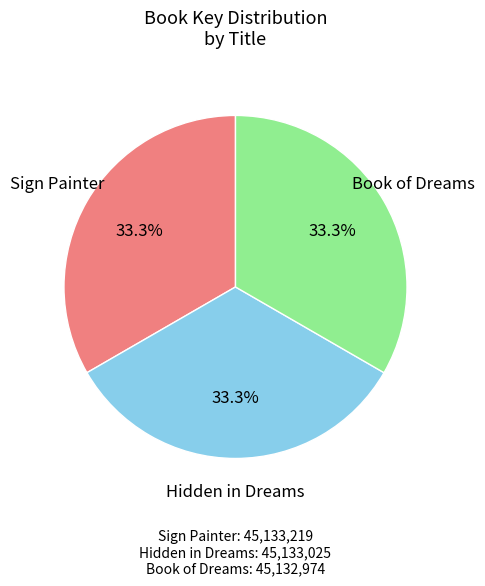

How many slices are in this pie chart?

3